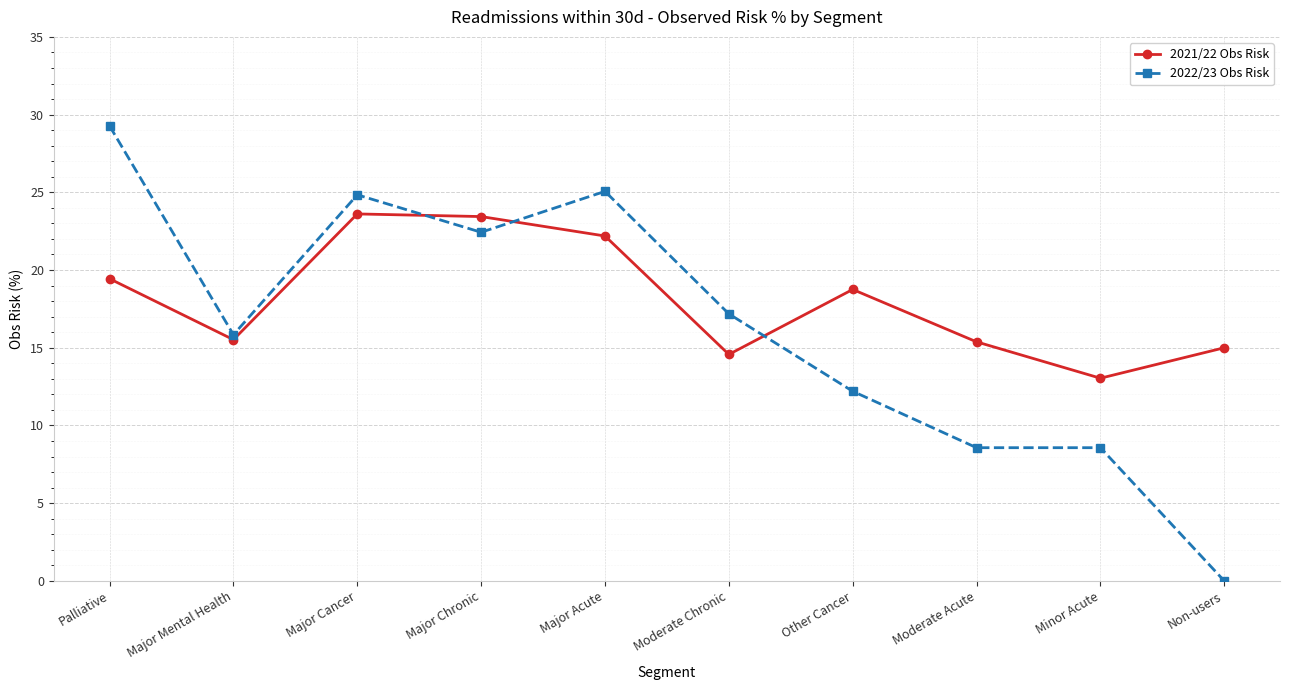

List the series in order of their peak value, highest first.

2022/23 Obs Risk, 2021/22 Obs Risk